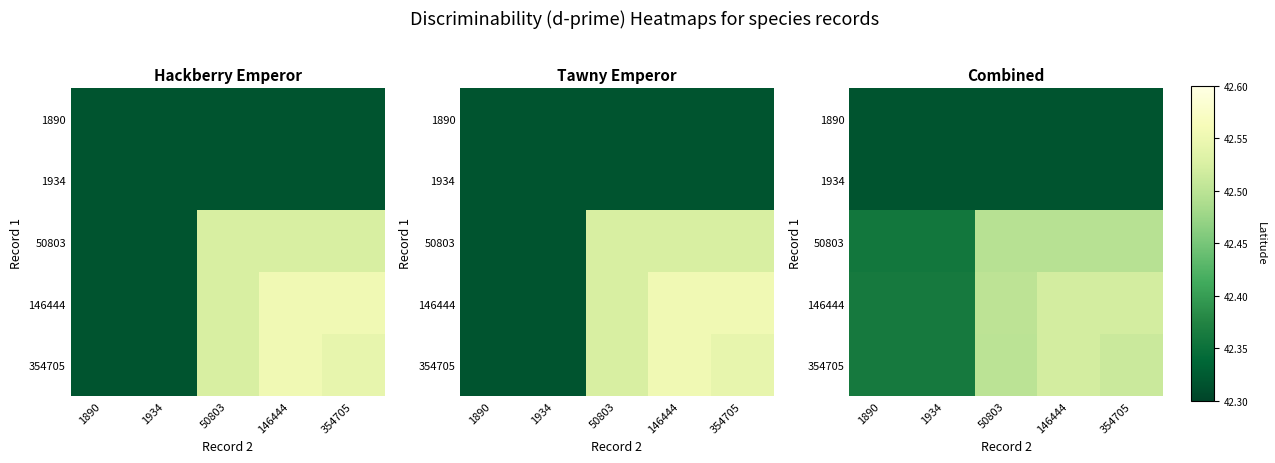

At which category is the sum across all series the highest?

146444